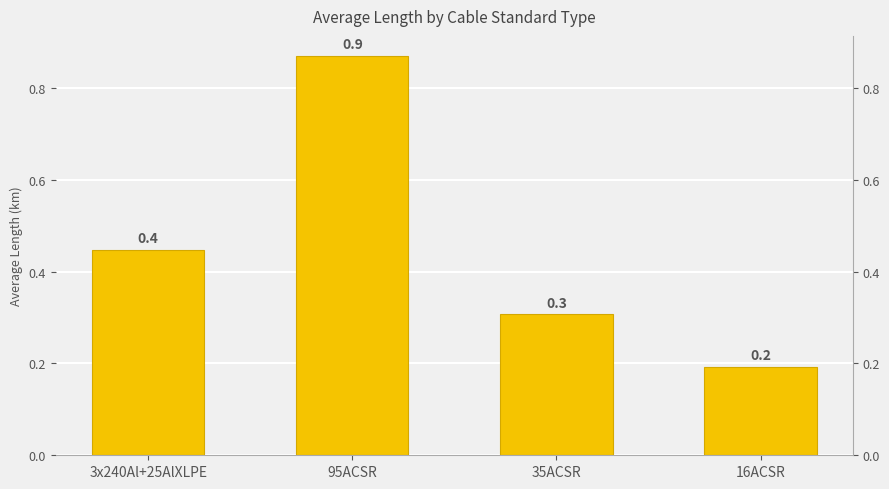

List the labels in order of value, smallest first.

16ACSR, 35ACSR, 3x240Al+25AlXLPE, 95ACSR